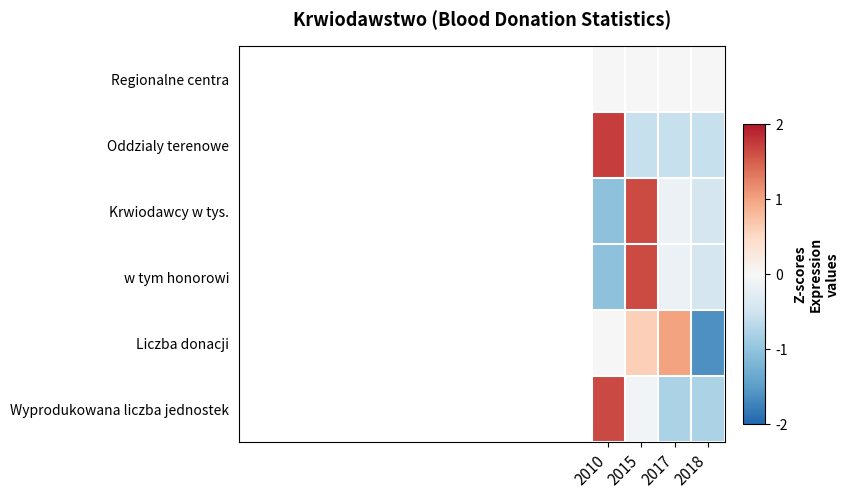

List the series in order of their peak value, highest first.

Oddzialy terenowe, Wyprodukowana liczba jednostek, Krwiodawcy w tys., w tym honorowi, Liczba donacji, Regionalne centra